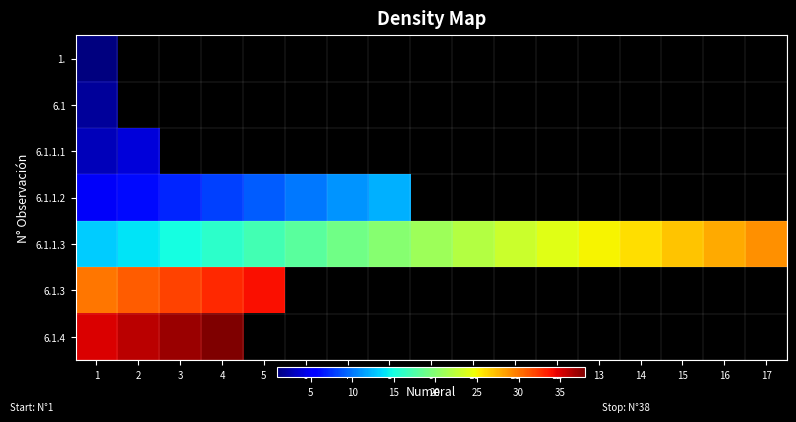

Where does the 6.1.1.3 series first go above 21?

10